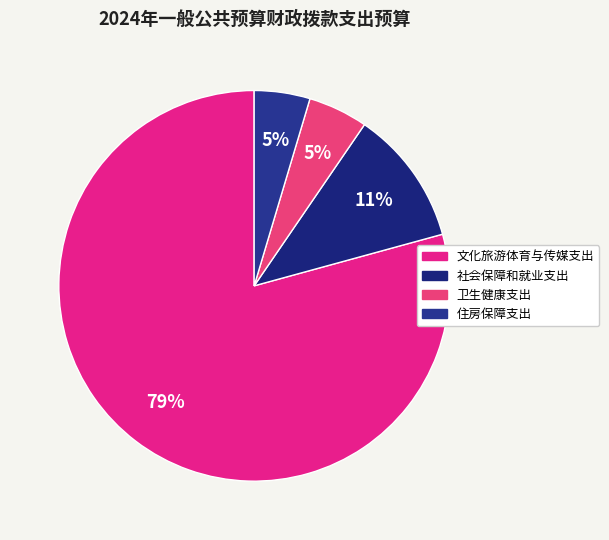

Count the number of slices in the pie.

4